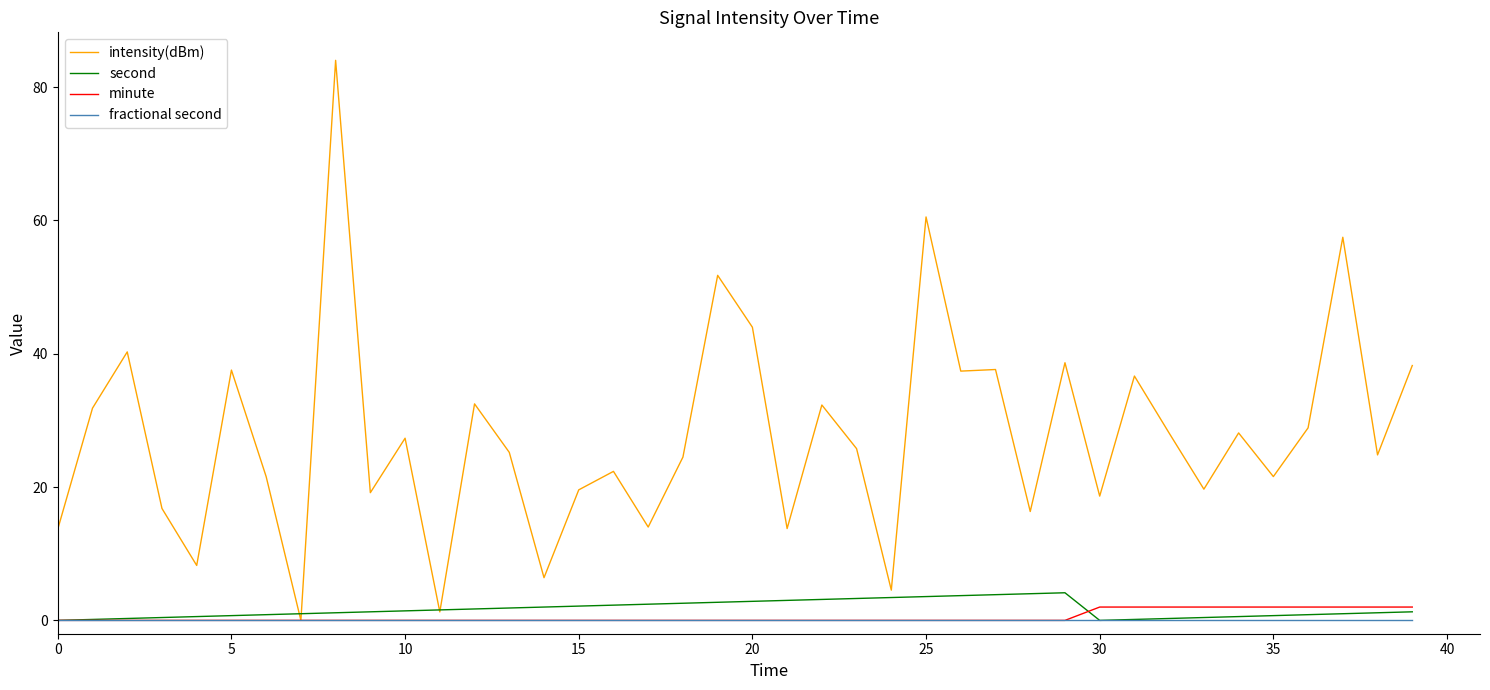

Which series has the widest spread of values?

intensity(dBm)